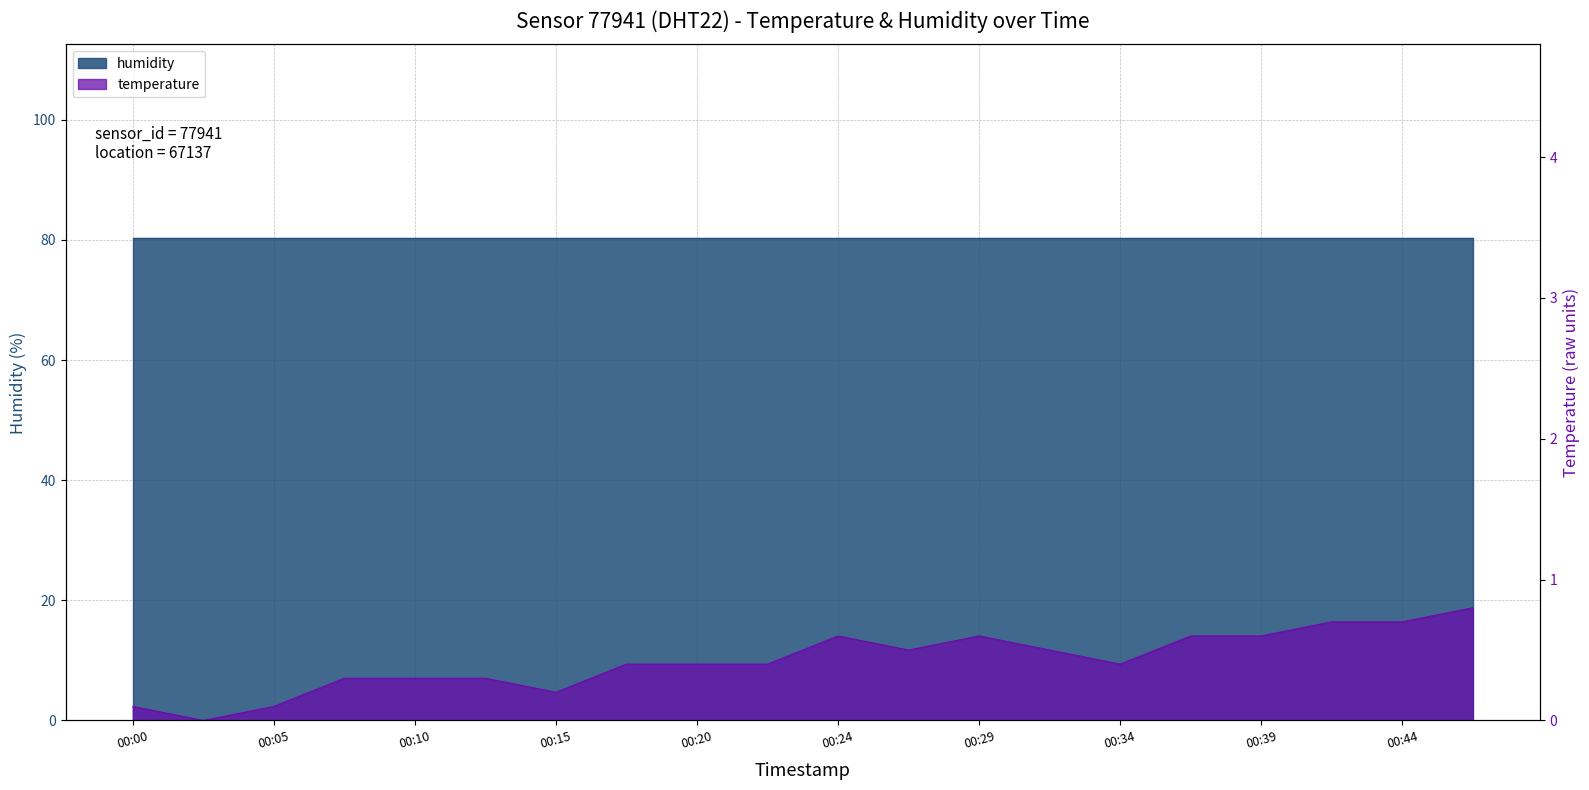

List the labels in order of value, largest first.

00:46, 00:41, 00:44, 00:24, 00:29, 00:37, 00:39, 00:27, 00:32, 00:17, 00:20, 00:22, 00:34, 00:07, 00:10, 00:12, 00:15, 00:00, 00:05, 00:03